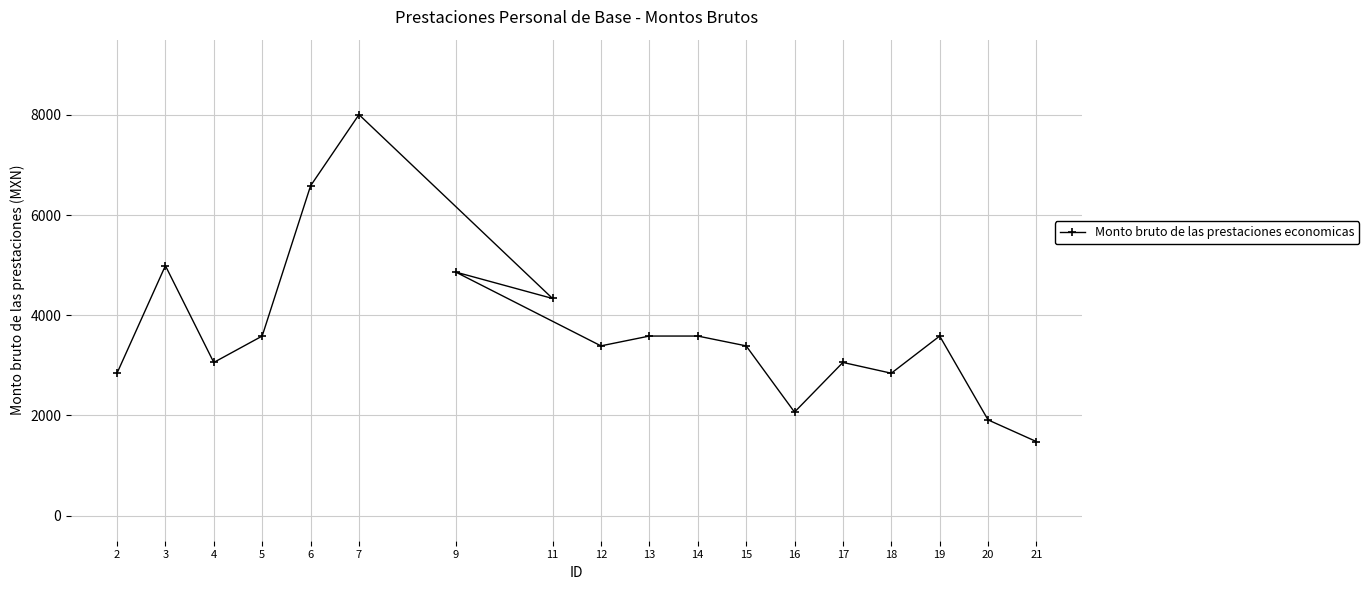

What position from the left is 15?

12